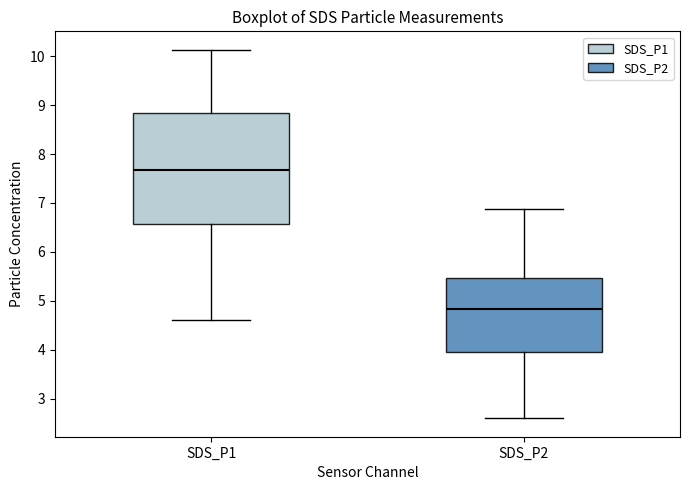

Comparing the boxes themselves (not the whiskers), which one is the tallest?

SDS_P1